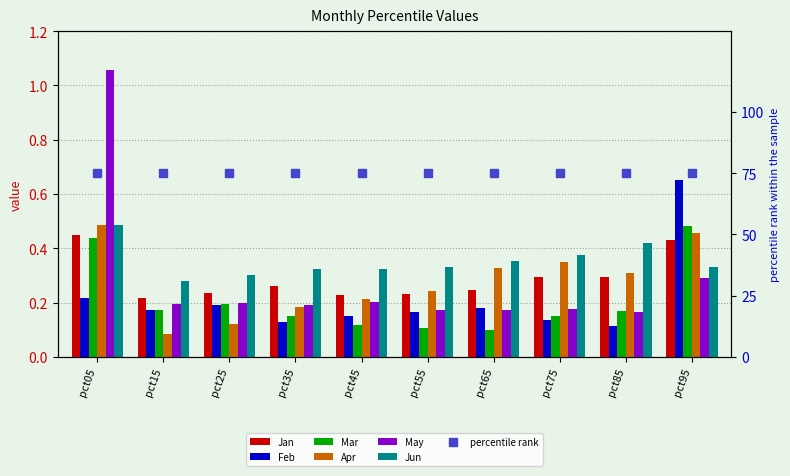

What is the difference between the second highest and second lowest values in the May series?

0.1